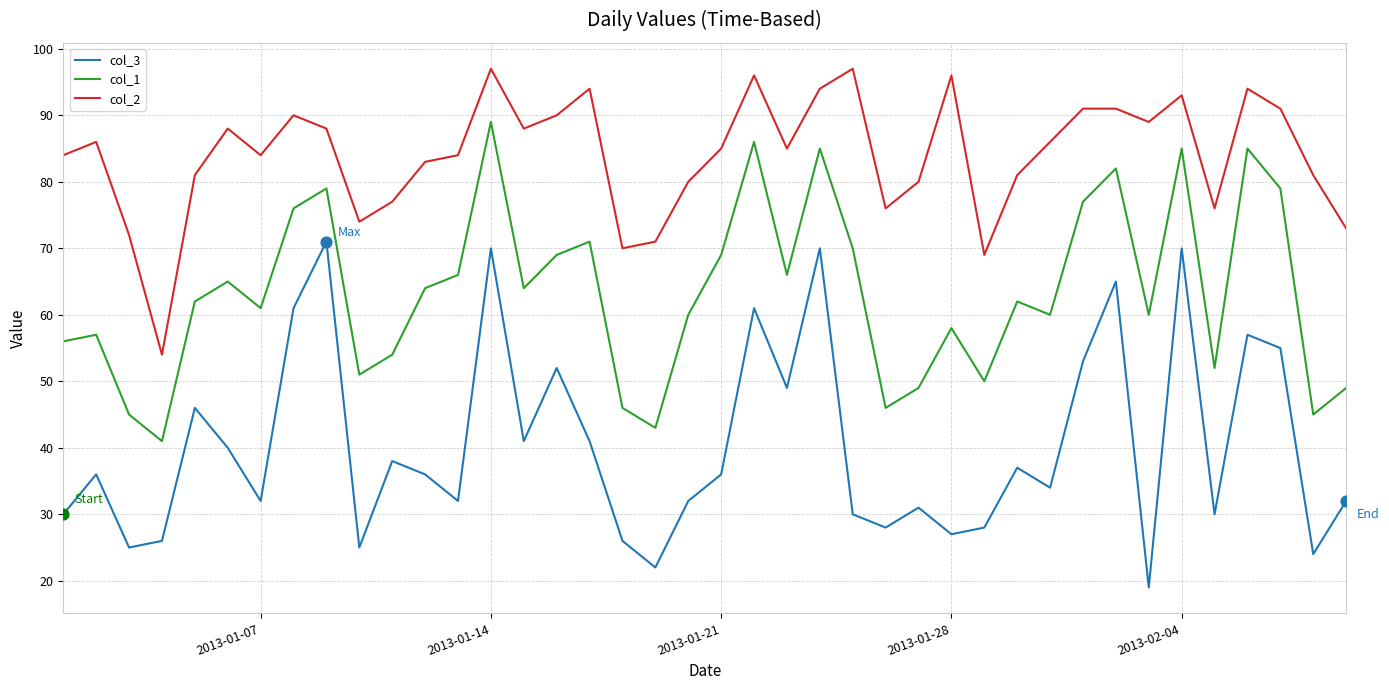

Which series has the largest total across all categories?

col_2